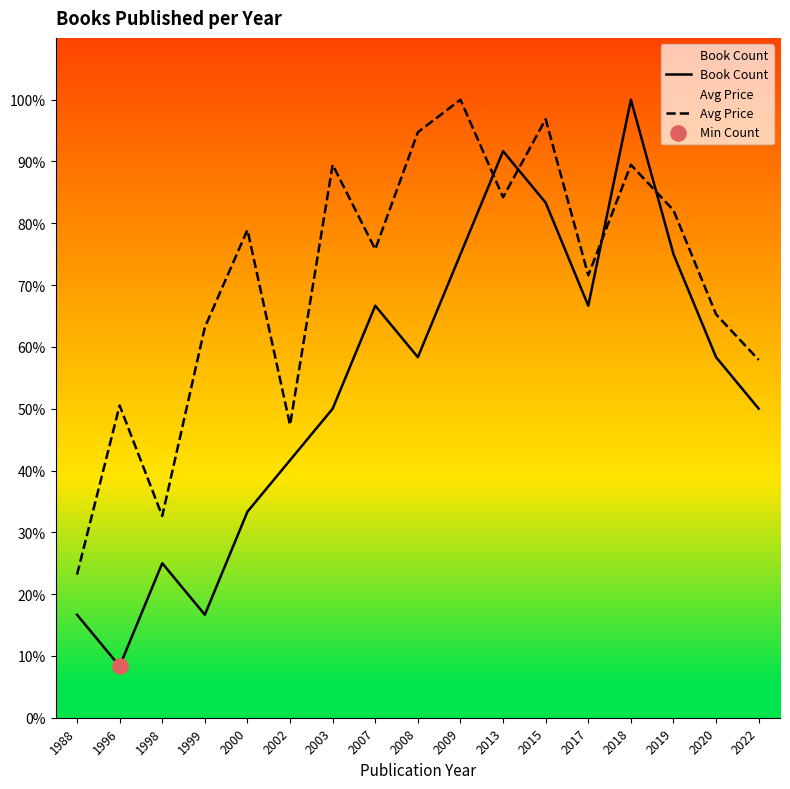

Is the value of Avg Price at 1999 greater than the value of Book Count at 2017?

No